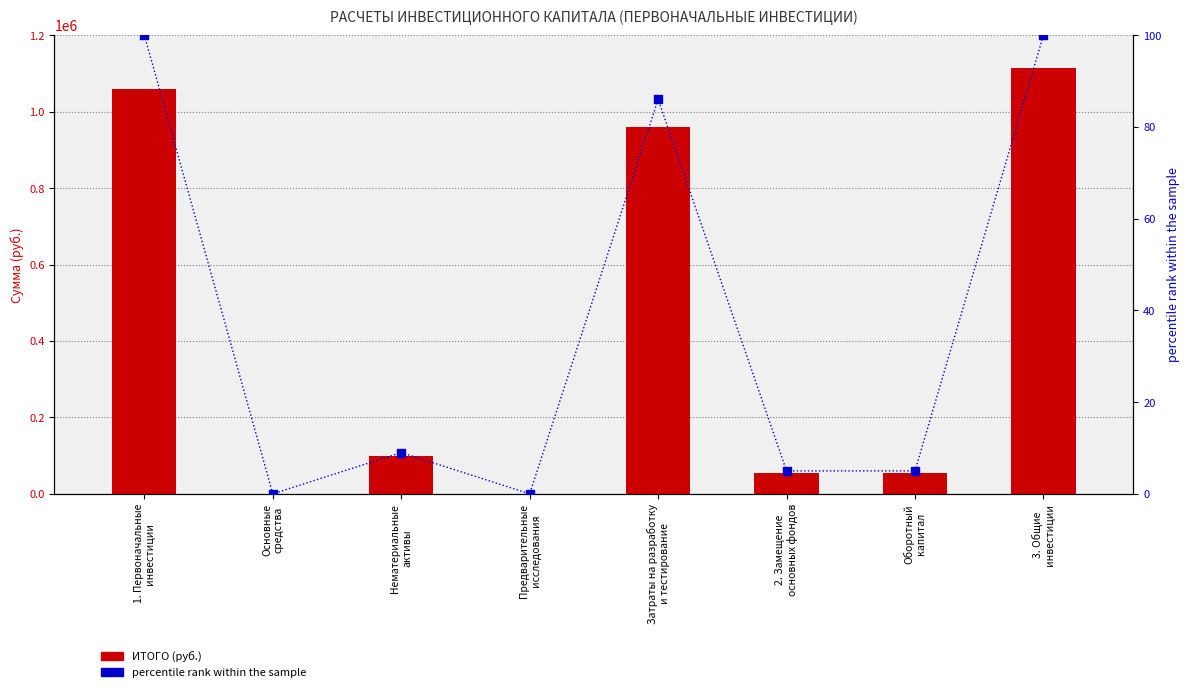

Is the value of ИТОГО (руб.) at Затраты на разработку
и тестирование greater than the value of percentile rank within the sample at Предварительные
исследования?

Yes